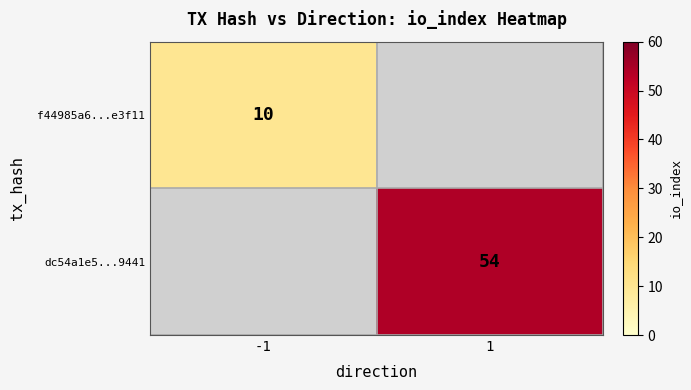

True or false: dc54a1e5...9441 has a value of 16.3 at 1.

False